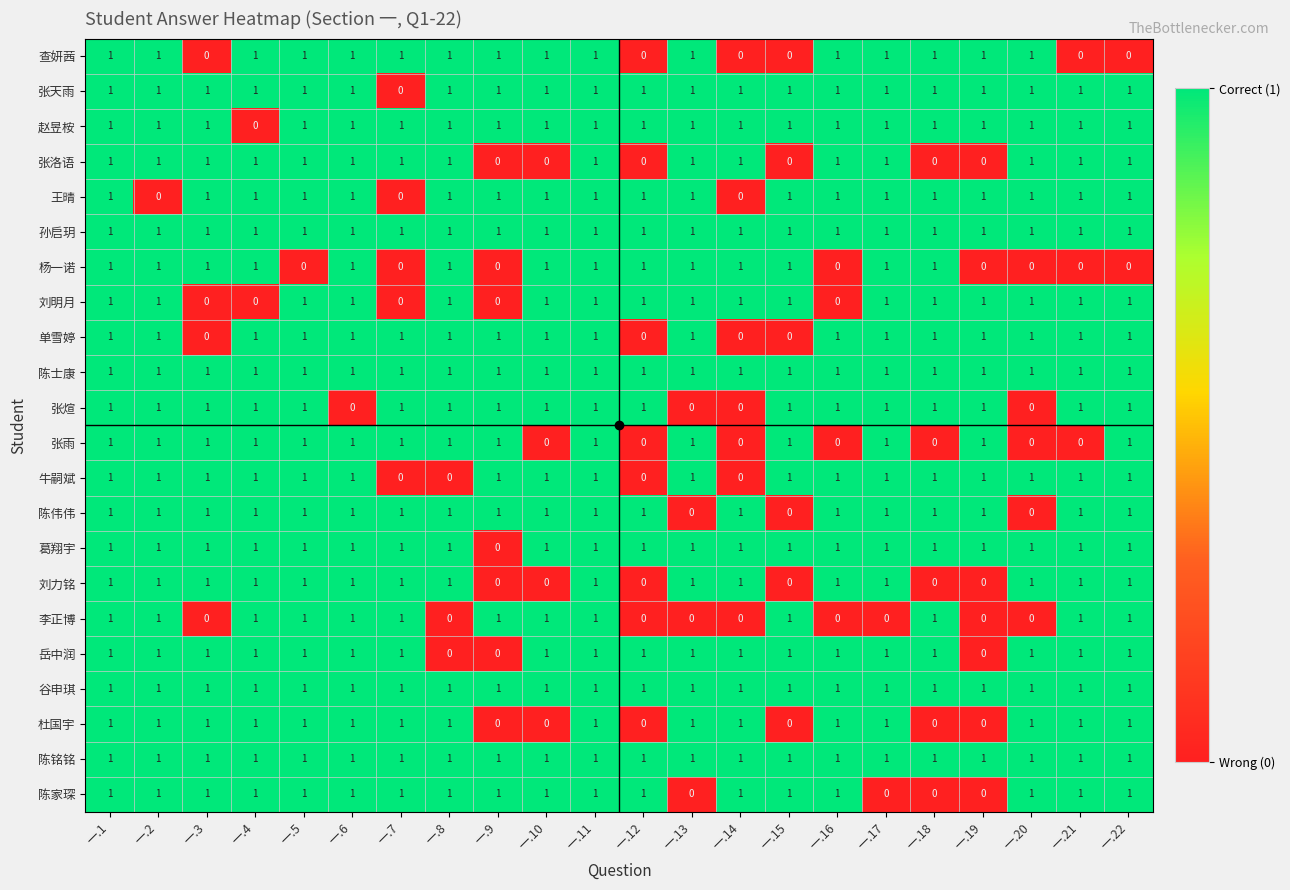

Count the number of categories in the chart.

22